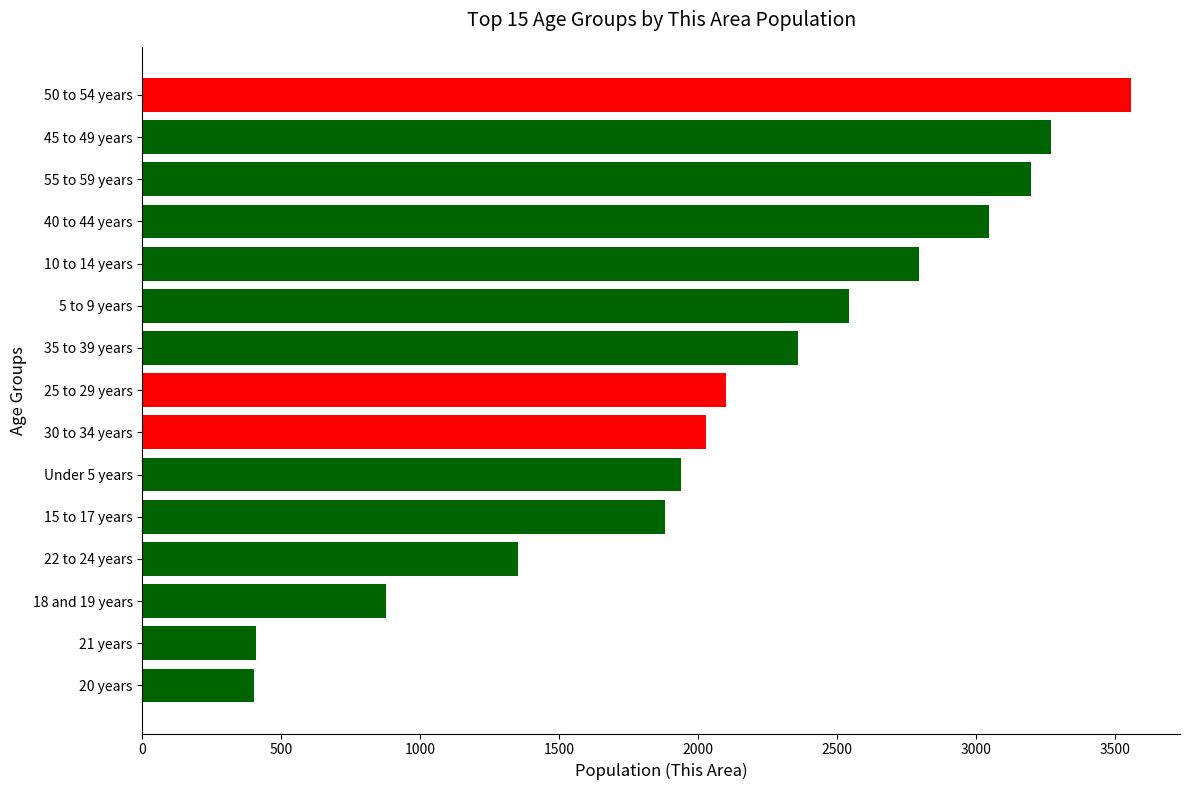

What is the change in value from 22 to 24 years to 55 to 59 years?

+1847